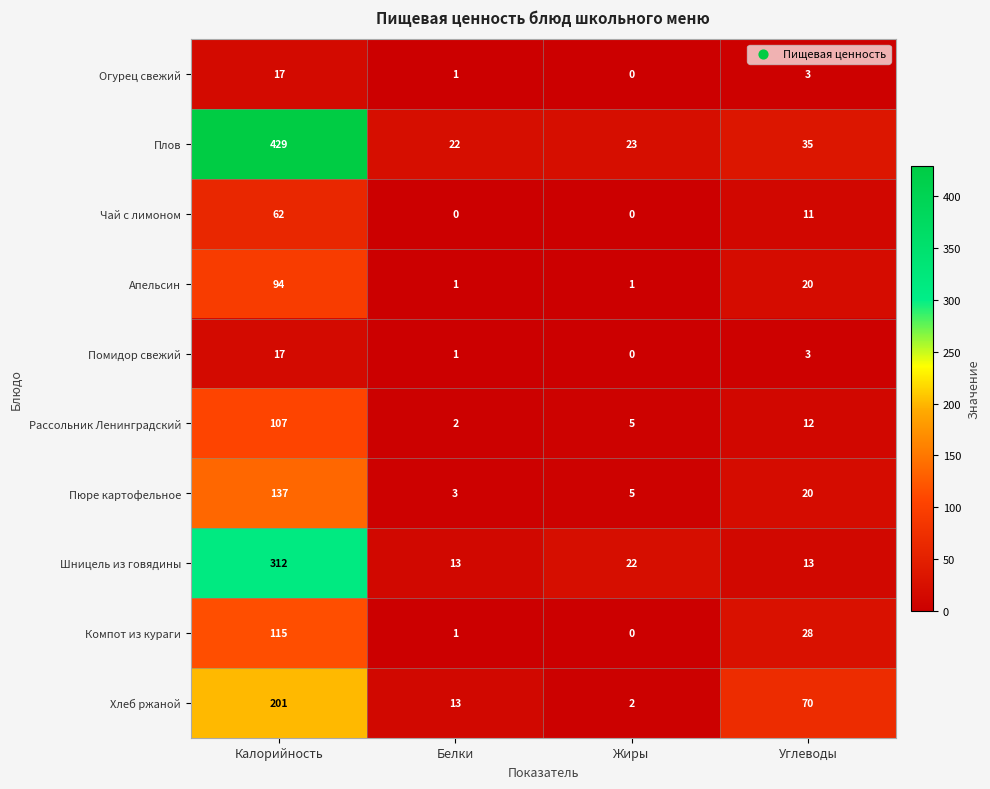

What is the difference between the Шницель из говядины values at Углеводы and Жиры?

9